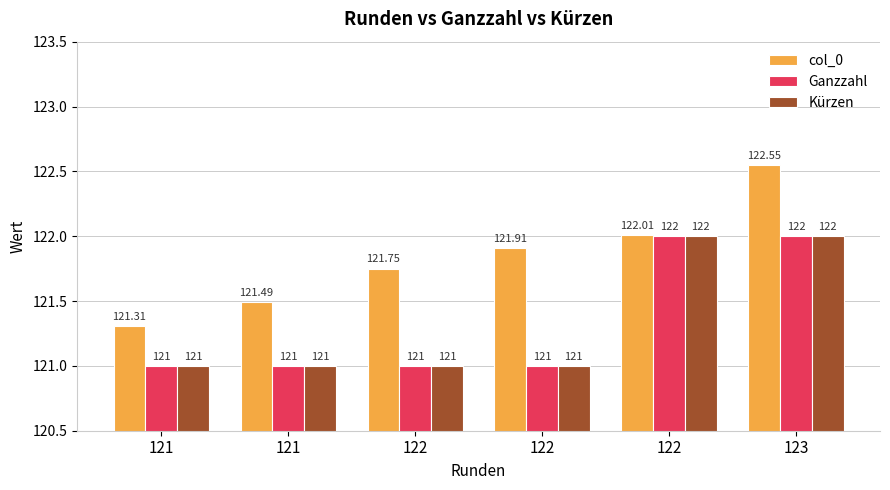

Rank the series at 122 from lowest to highest value.

Ganzzahl, Kürzen, col_0